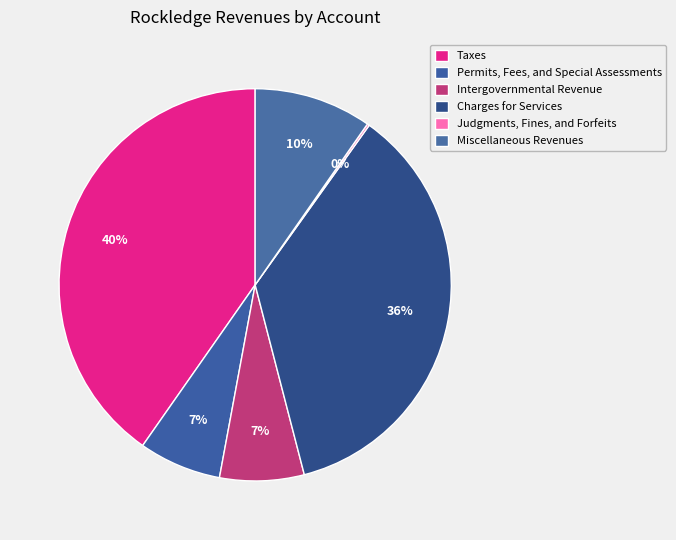

What is the smallest slice in the pie chart?

Judgments, Fines, and Forfeits